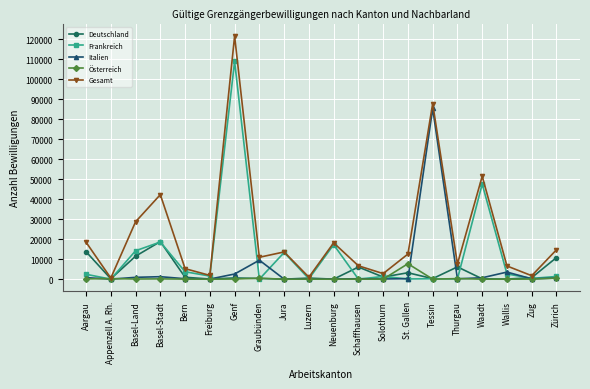

Which series has the widest spread of values?

Gesamt